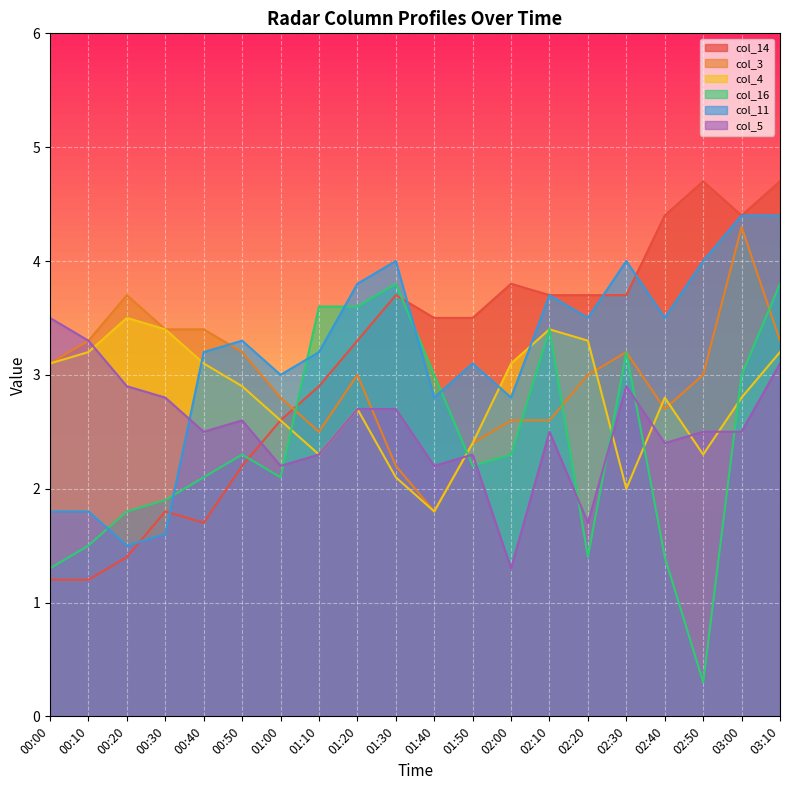

Between which two adjacent categories do col_3 and col_11 first intersect?

00:40 and 00:50